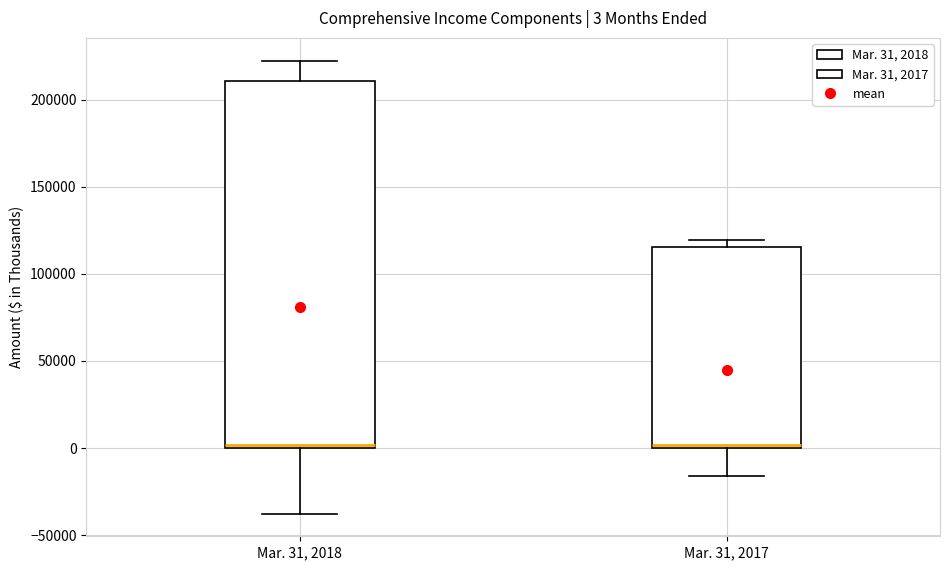

Which box is the tallest, from its lower edge to its upper edge?

Mar. 31, 2018